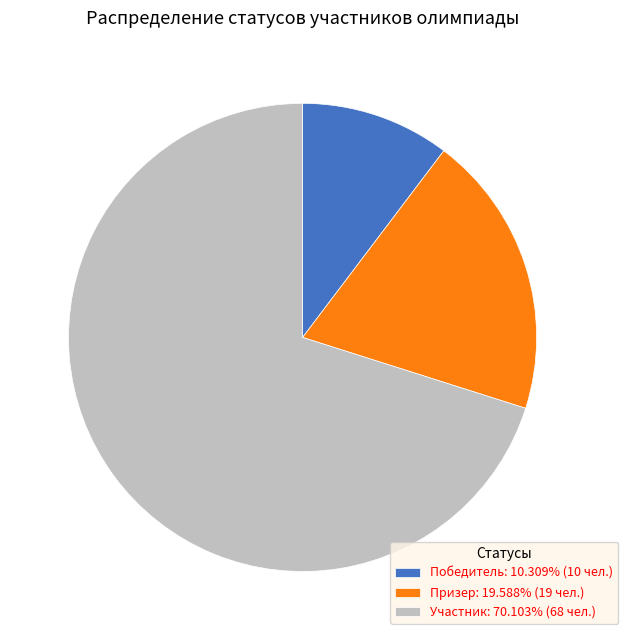

Which category accounts for the majority?

Участник